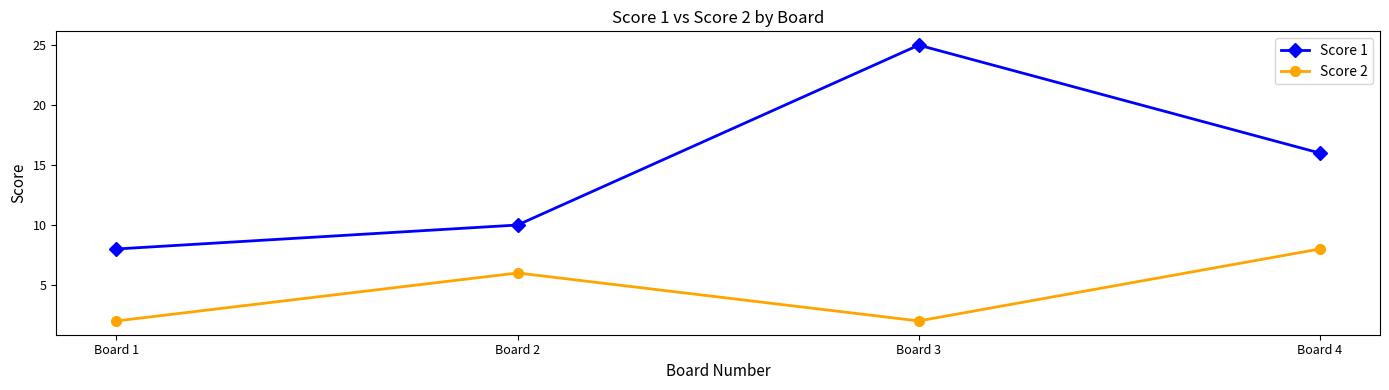

Count the number of categories in the chart.

4